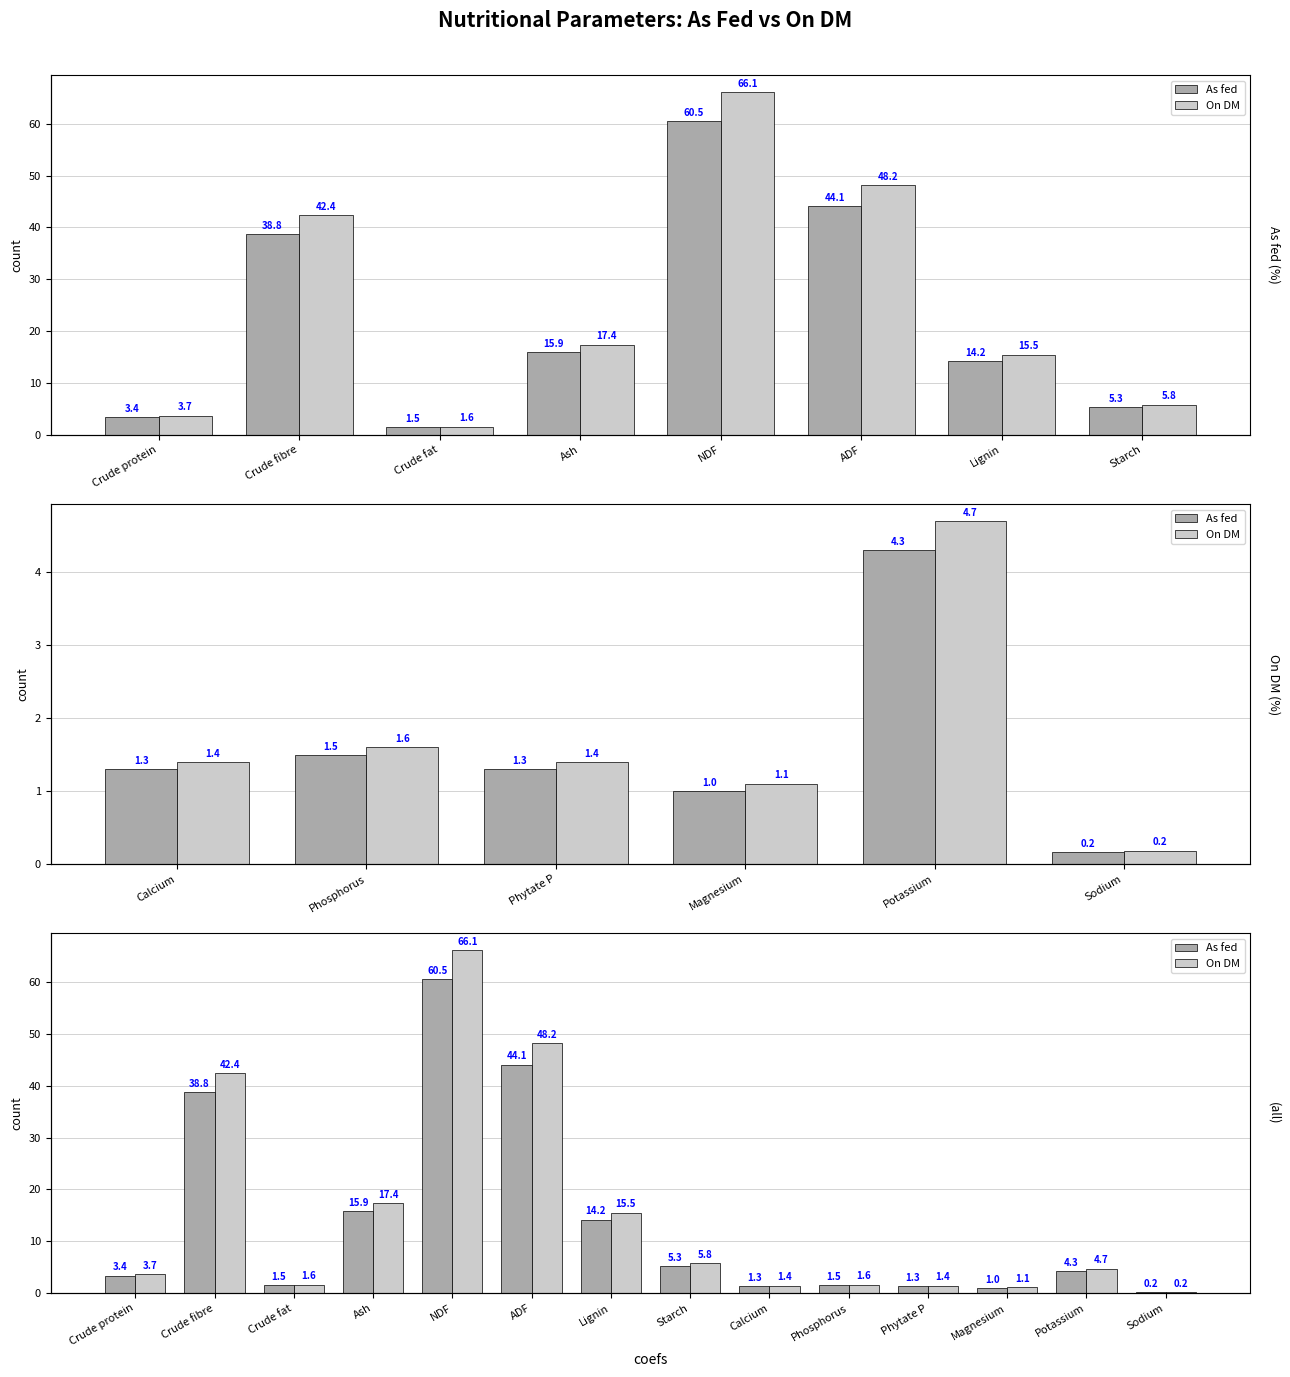

Reading right to left, transcribe all the data shown in this chart.

As fed: 0.2	4.3	1.0	1.3	1.5	1.3	5.3	14.2	44.1	60.5	15.9	1.5	38.8	3.4
On DM: 0.2	4.7	1.1	1.4	1.6	1.4	5.8	15.5	48.2	66.1	17.4	1.6	42.4	3.7